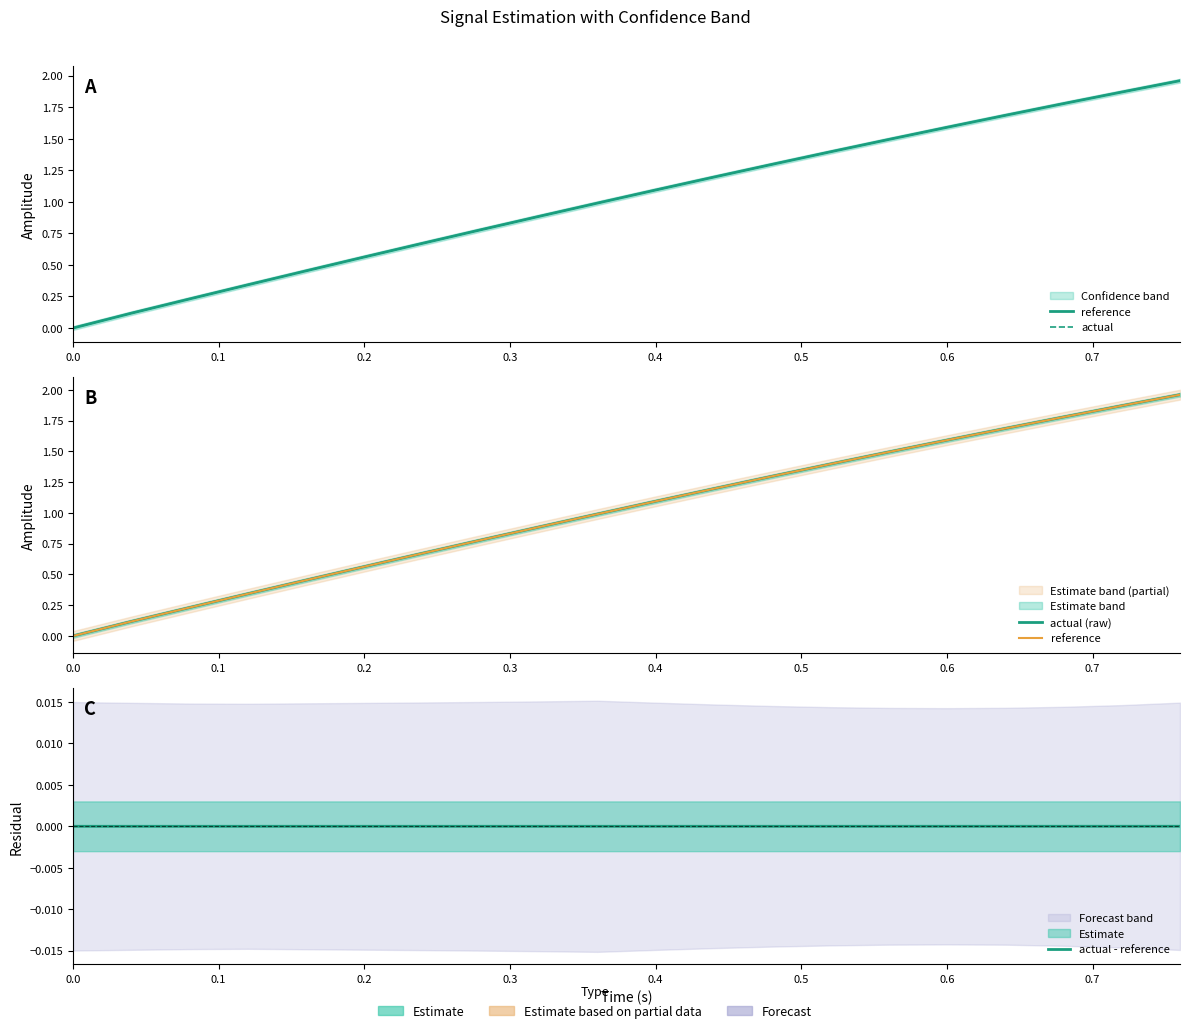

True or false: actual and actual - reference cross at least once.

False